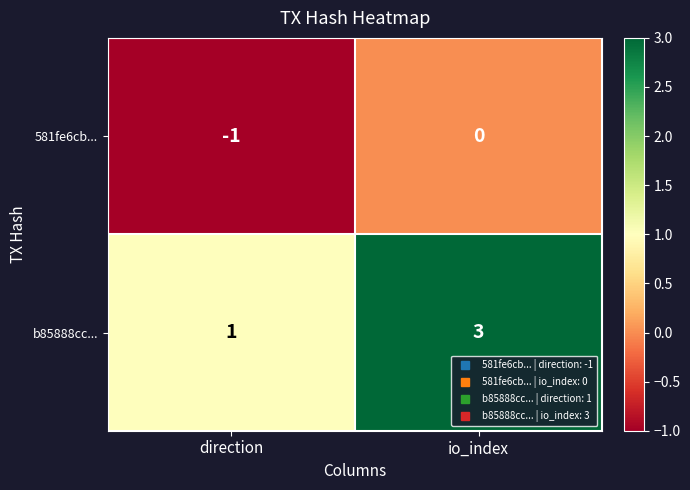

Is it true that b85888cc... equals 1 at direction?

True